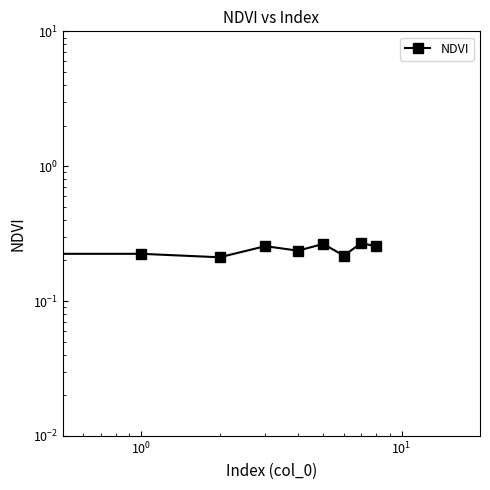

Does the chart have visible grid lines?

No